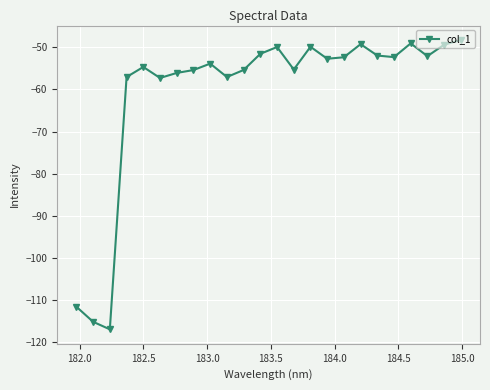

What is the sum of all values?

-1454.4